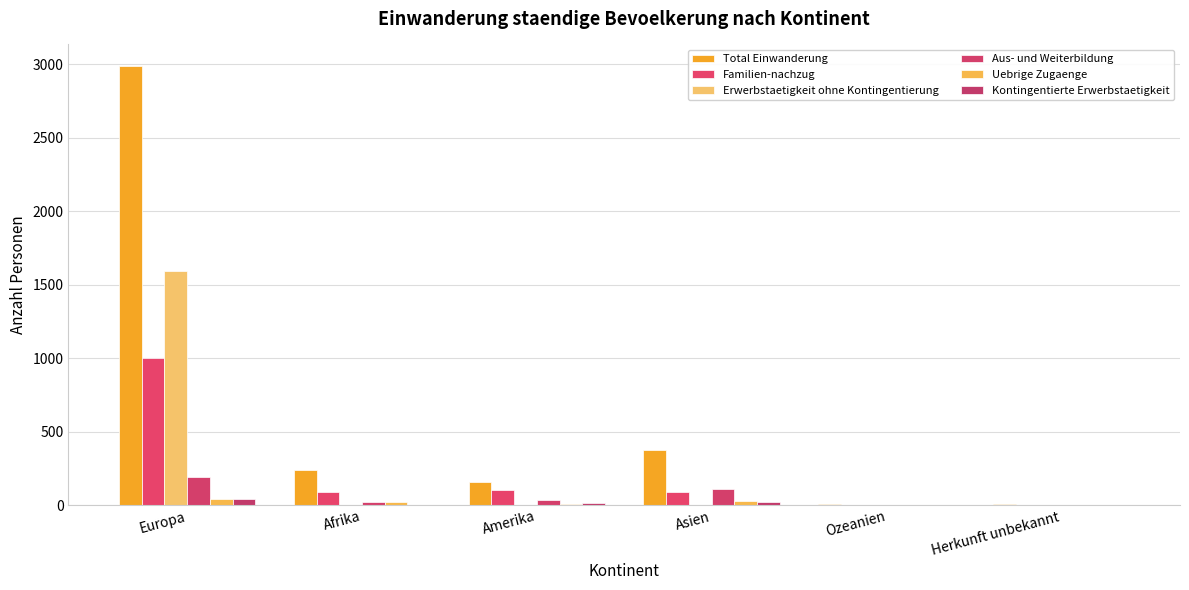

Reading right to left, extract all data points from this chart.

Total Einwanderung: 4	4	373	159	237	2986
Familien-nachzug: 0	2	86	102	86	1003
Erwerbstaetigkeit ohne Kontingentierung: 0	0	0	1	0	1592
Aus- und Weiterbildung: 0	1	110	32	23	192
Uebrige Zugaenge: 1	0	25	7	22	39
Kontingentierte Erwerbstaetigkeit: 0	0	23	14	1	41